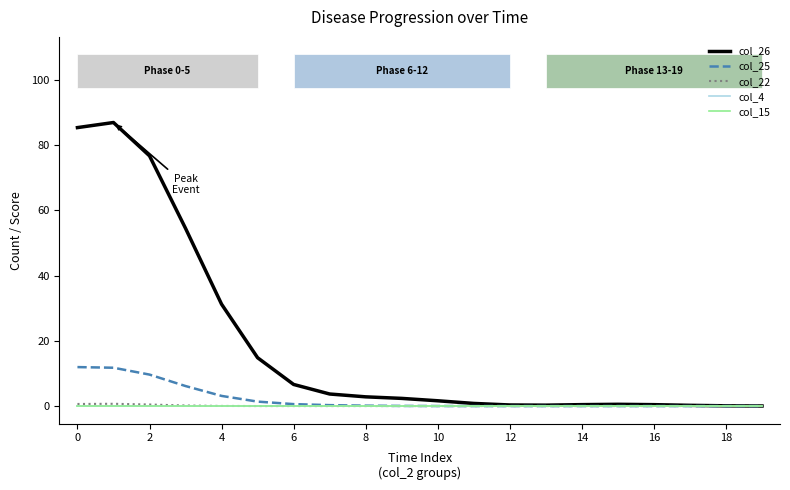

Reading left to right, extract all data points from this chart.

col_26: 85.4	87.0	76.8	54.5	31.3	14.8	6.6	3.7	2.8	2.3	1.6	0.8	0.3	0.3	0.4	0.5	0.4	0.2	0.1	0.0
col_25: 12.0	11.8	9.7	6.1	3.1	1.4	0.6	0.3	0.1	0.0	0.0	0.0	0.0	0.0	0.0	0.0	0.0	0.0	0.0	0.0
col_22: 0.6	0.7	0.5	0.2	0.0	0.0	0.0	0.0	0.0	0.0	0.0	0.0	0.0	0.0	0.0	0.0	0.0	0.0	0.0	0.0
col_4: 0.0	0.0	0.0	0.0	0.0	0.0	0.0	0.0	0.0	0.0	0.0	0.0	0.0	0.0	0.0	0.0	0.0	0.0	0.0	0.0
col_15: 0.0	0.0	0.0	0.0	0.0	0.0	0.0	0.0	0.0	0.0	0.0	0.0	0.0	0.0	0.0	0.0	0.0	0.0	0.0	0.0